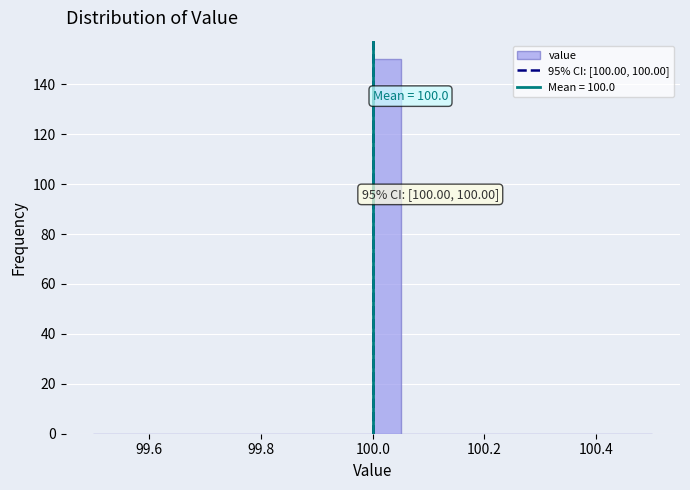

Around what value on the x-axis is the tallest bar? Give the approximate position of its centre, as read against the axis.

100.02